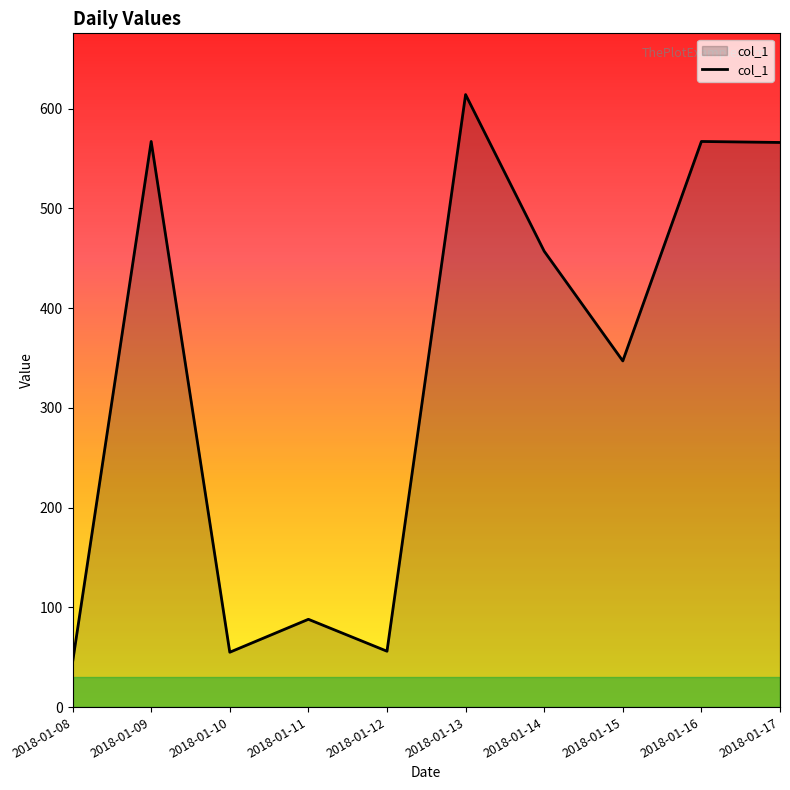

At which category does the data reach its first local peak?

2018-01-09